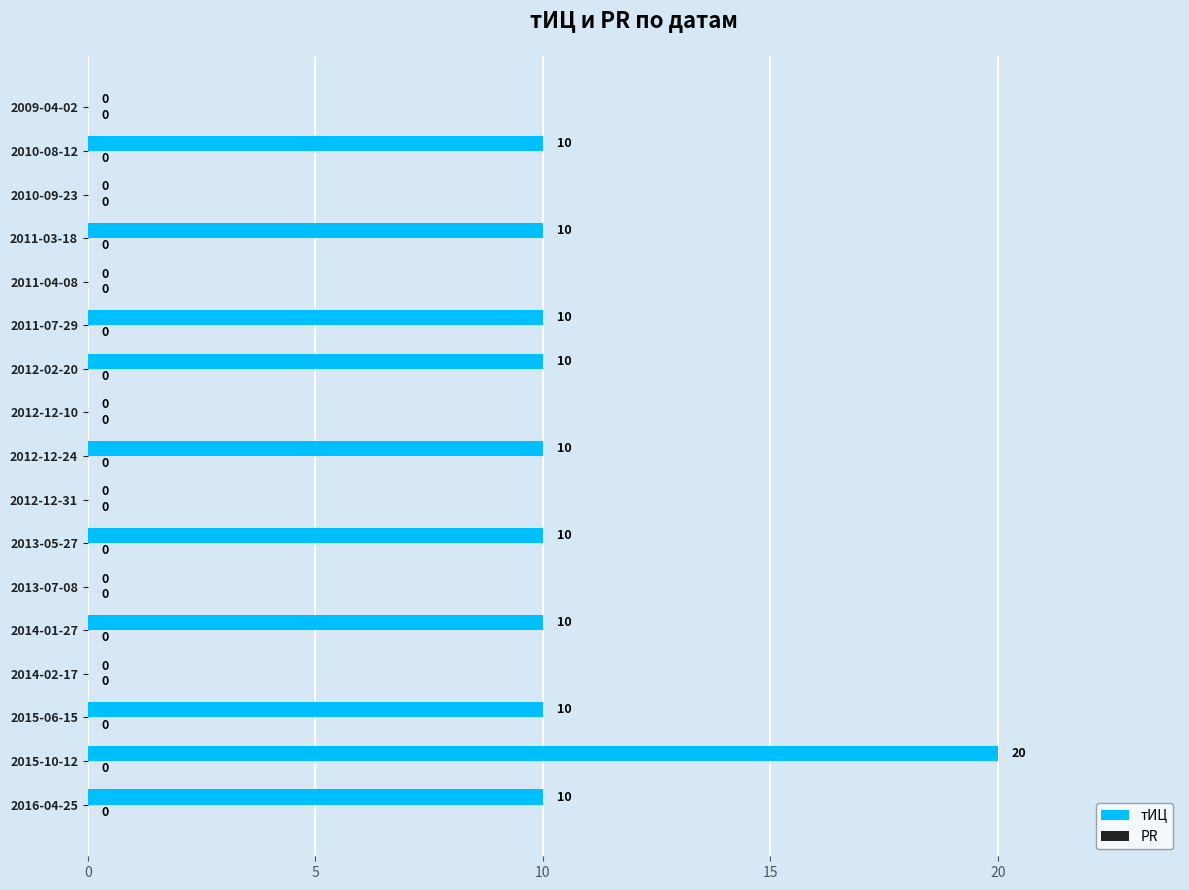

Reading top to bottom, transcribe all the data shown in this chart.

2009-04-02=0	2010-08-12=10	2010-09-23=0	2011-03-18=10	2011-04-08=0	2011-07-29=10	2012-02-20=10	2012-12-10=0	2012-12-24=10	2012-12-31=0	2013-05-27=10	2013-07-08=0	2014-01-27=10	2014-02-17=0	2015-06-15=10	2015-10-12=20	2016-04-25=10